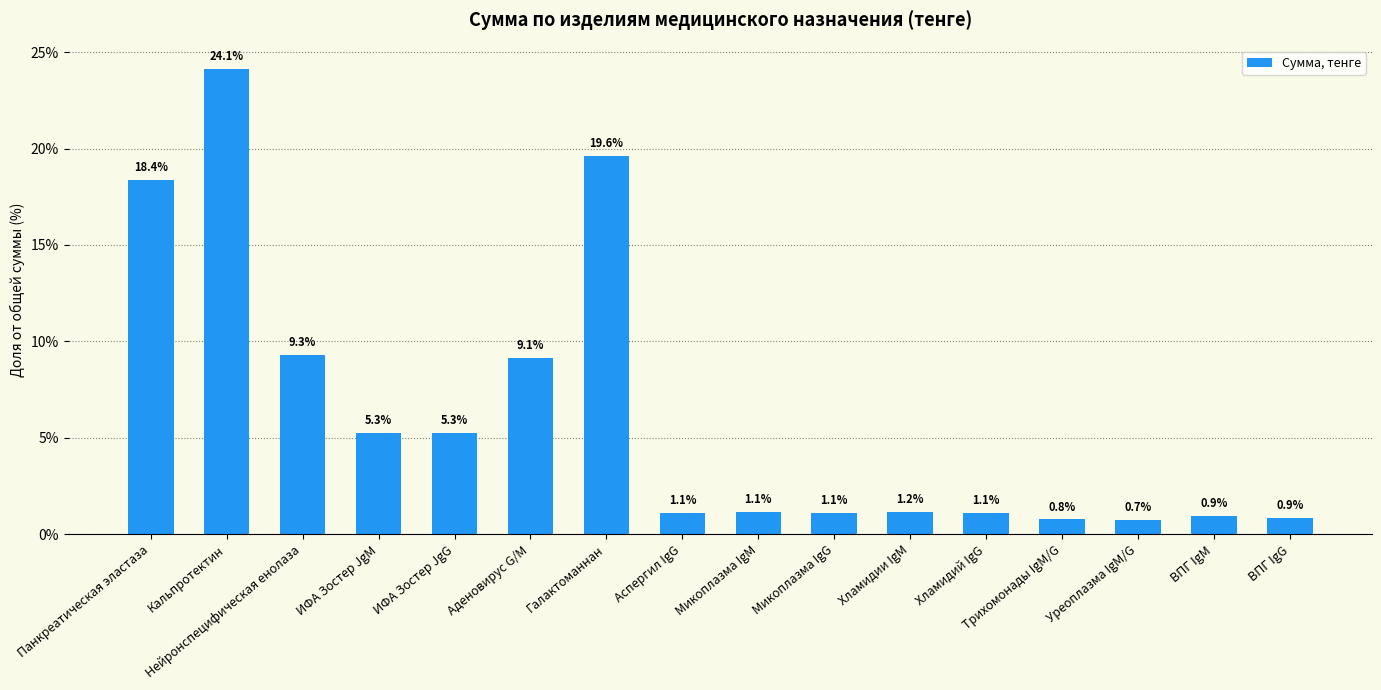

What is the maximum value shown in the chart?

24.1